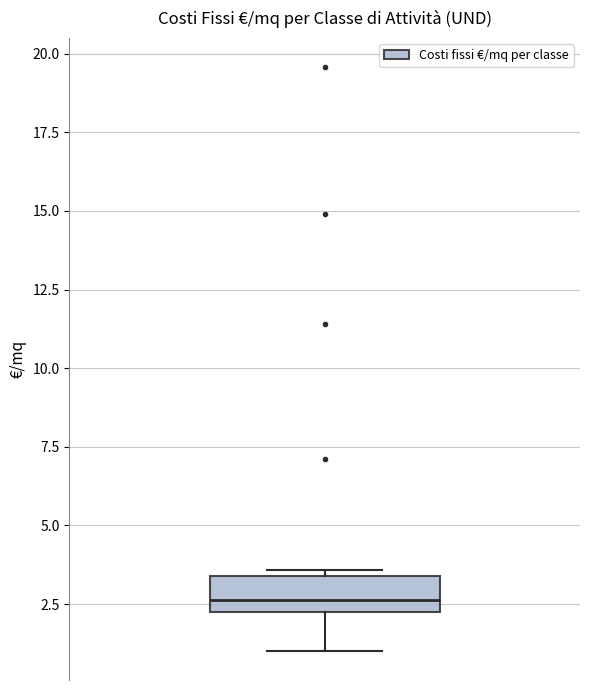

Transcribe this box plot: give where the median line is, the range the box spans, and where the two whiskers end, as read against the y-axis. The values are not printed on the chart, so give them approximately, as read against the axis.

median 2.5, box 2.0 to 3.5, whiskers 1.0 to 3.5 (just above the box's upper edge)